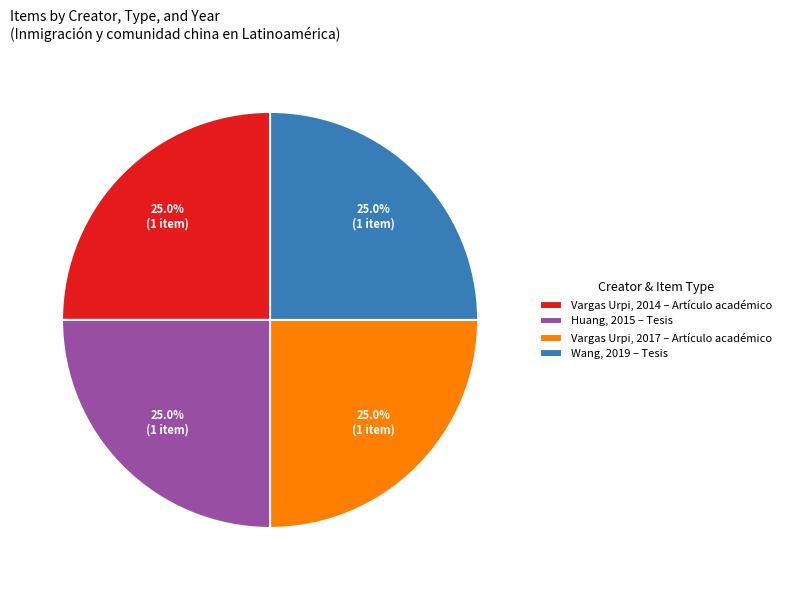

Combined, what portion of the pie is Vargas Urpi, 2017 – Artículo académico and Wang, 2019 – Tesis?

50.0%